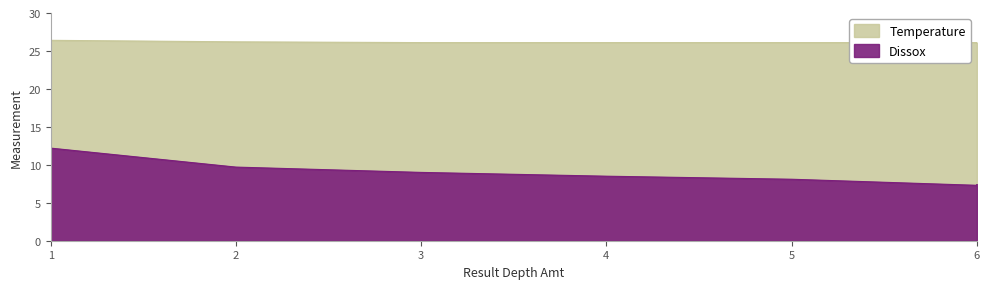

What is the difference between the highest and lowest values at 5?

18.0